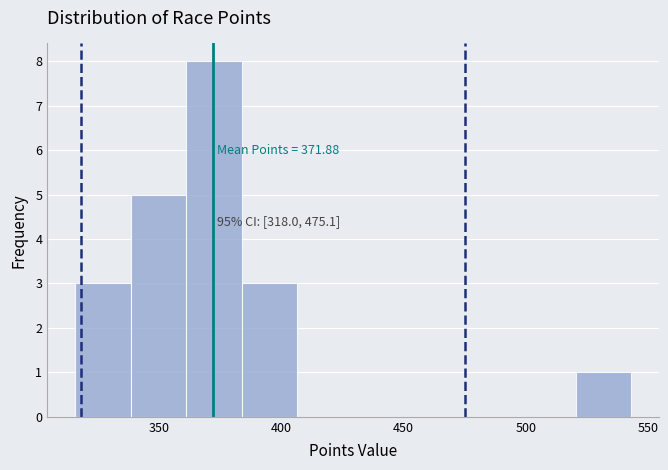

Over which range of the x-axis is the bar tallest?

360 to 385